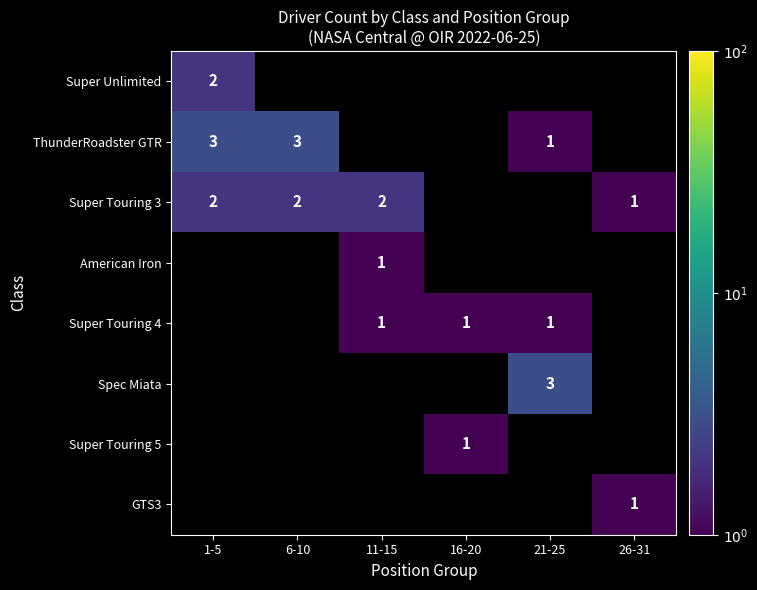

At how many categories does at least one series exceed 2?

3